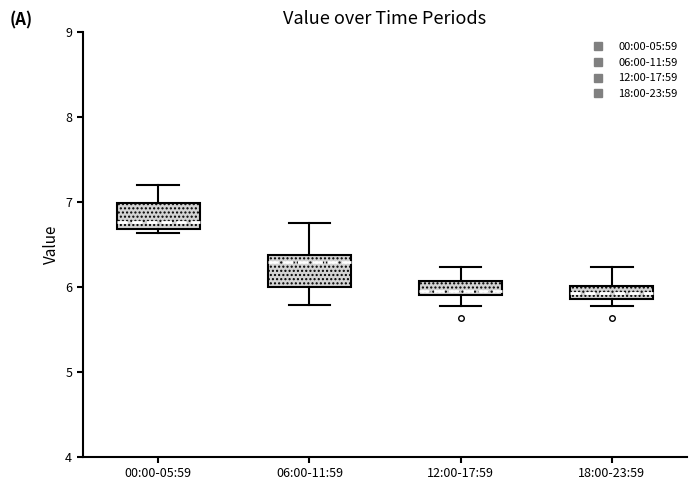

Reading left to right, transcribe this box plot: for each box, give where its median line is, the range the box spans, and where its two whiskers end, as read against the y-axis. The values are not printed on the chart, so give them approximately, as read against the axis.

00:00-05:59: median 6.8, box 6.7 to 7.0, whiskers 6.6 to 7.2
06:00-11:59: median 6.3, box 6.0 to 6.4, whiskers 5.8 to 6.8
12:00-17:59: median 6.0, box 5.9 to 6.1, whiskers 5.8 to 6.2
18:00-23:59: median 5.9 (inside the box), box 5.9 to 6.0, whiskers 5.8 to 6.2